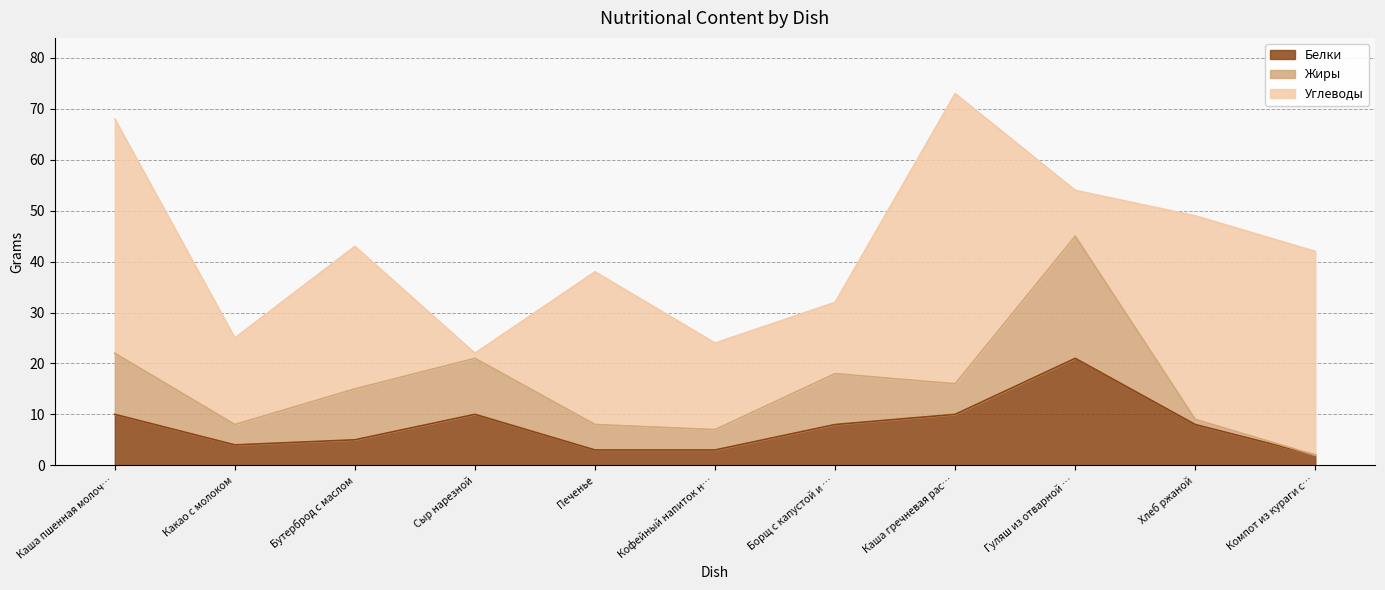

True or false: Белки has more than 0 points higher than both neighbors.

True